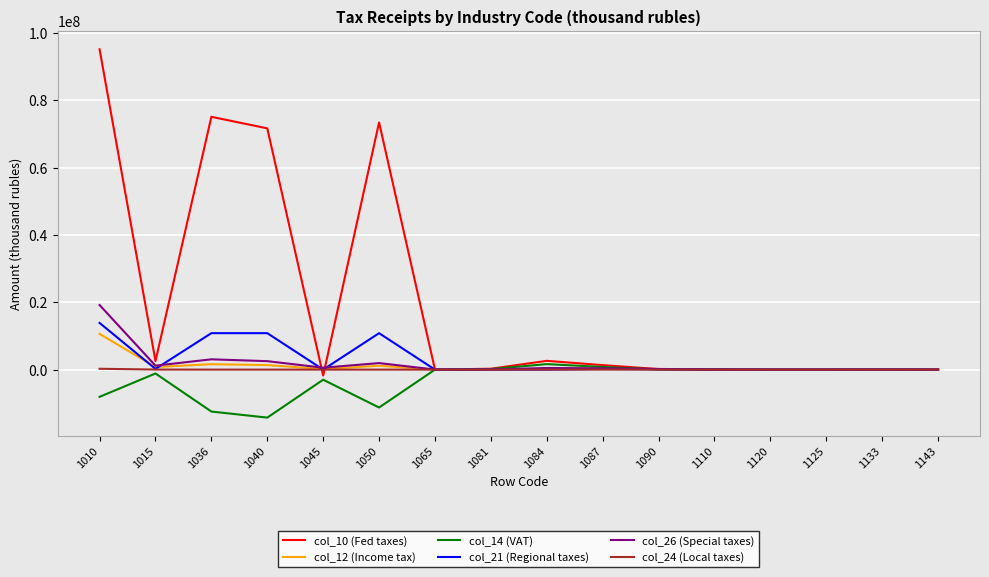

What is the maximum value shown in the chart?

95209563